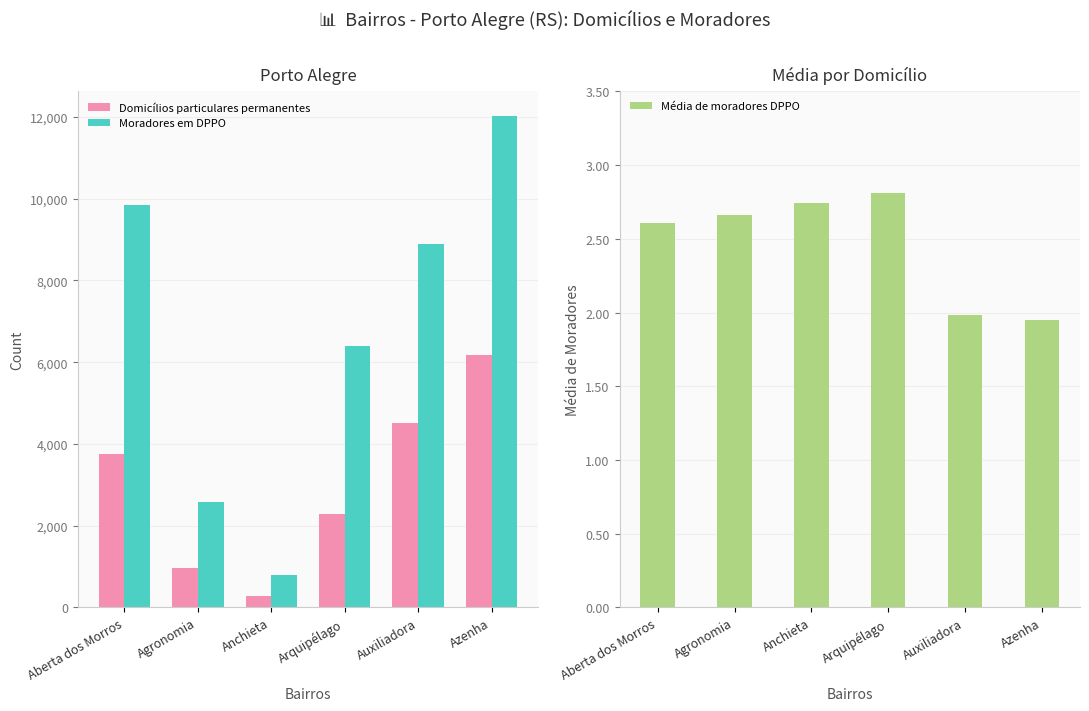

Reading left to right, extract all data points from this chart.

Domicílios particulares permanentes: Aberta dos Morros=3763.0	Agronomia=969.0	Anchieta=288.0	Arquipélago=2281.0	Auxiliadora=4505.0	Azenha=6177.0
Moradores em DPPO: Aberta dos Morros=9839.0	Agronomia=2580.0	Anchieta=789.0	Arquipélago=6406.0	Auxiliadora=8899.0	Azenha=12026.0
Média de moradores DPPO: Aberta dos Morros=2.6	Agronomia=2.7	Anchieta=2.7	Arquipélago=2.8	Auxiliadora=2.0	Azenha=1.9